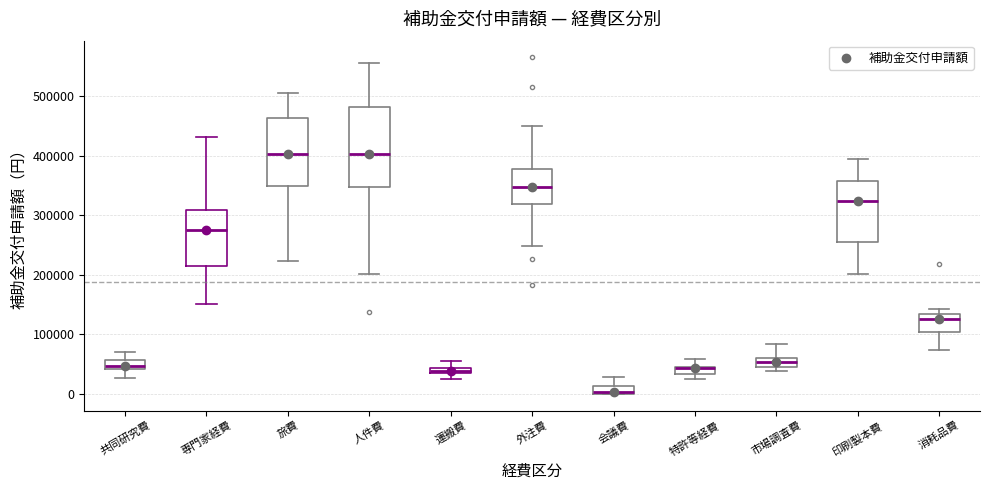

Where is the upper edge of the box for 運搬費 on the y-axis? The values are not printed on the chart, so give them approximately, as read against the axis.

40000